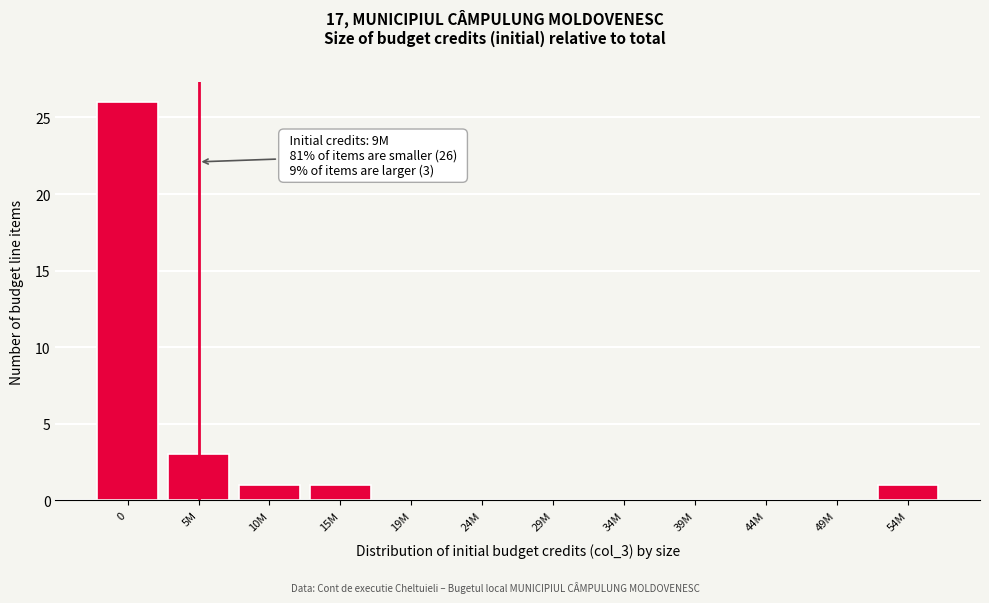

Reading right to left, extract all data points from this chart.

54M=1	49M=0	44M=0	39M=0	34M=0	29M=0	24M=0	19M=0	15M=1	10M=1	5M=3	0=26